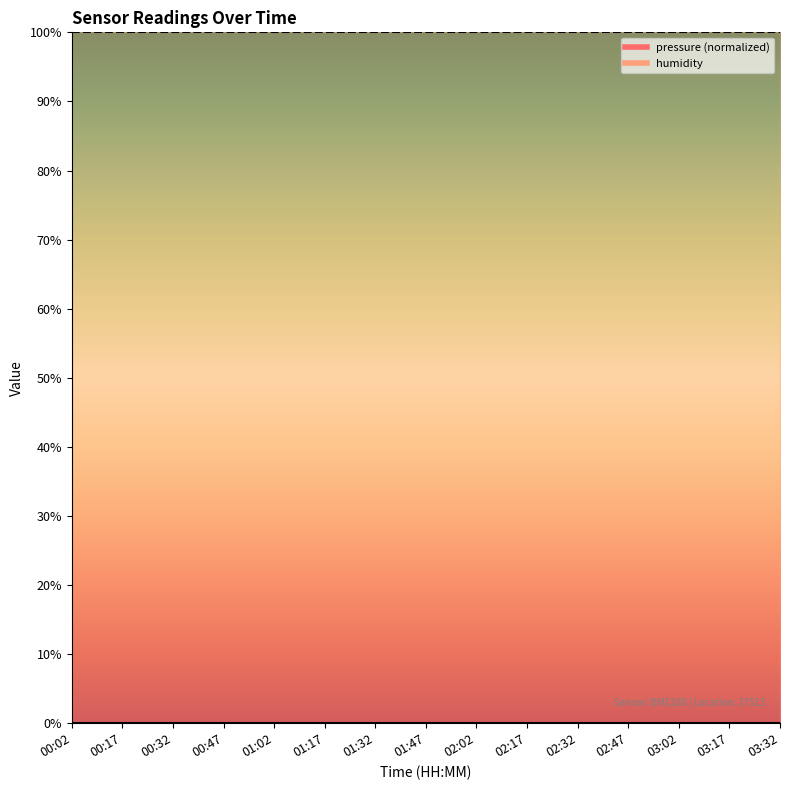

Reading left to right, what are all the values shown in this chart?

pressure: 0	0	0	0	0	0	0	0	0	0	0	0	0	0	0
humidity: 100	100	100	100	100	100	100	100	100	100	100	100	100	100	100